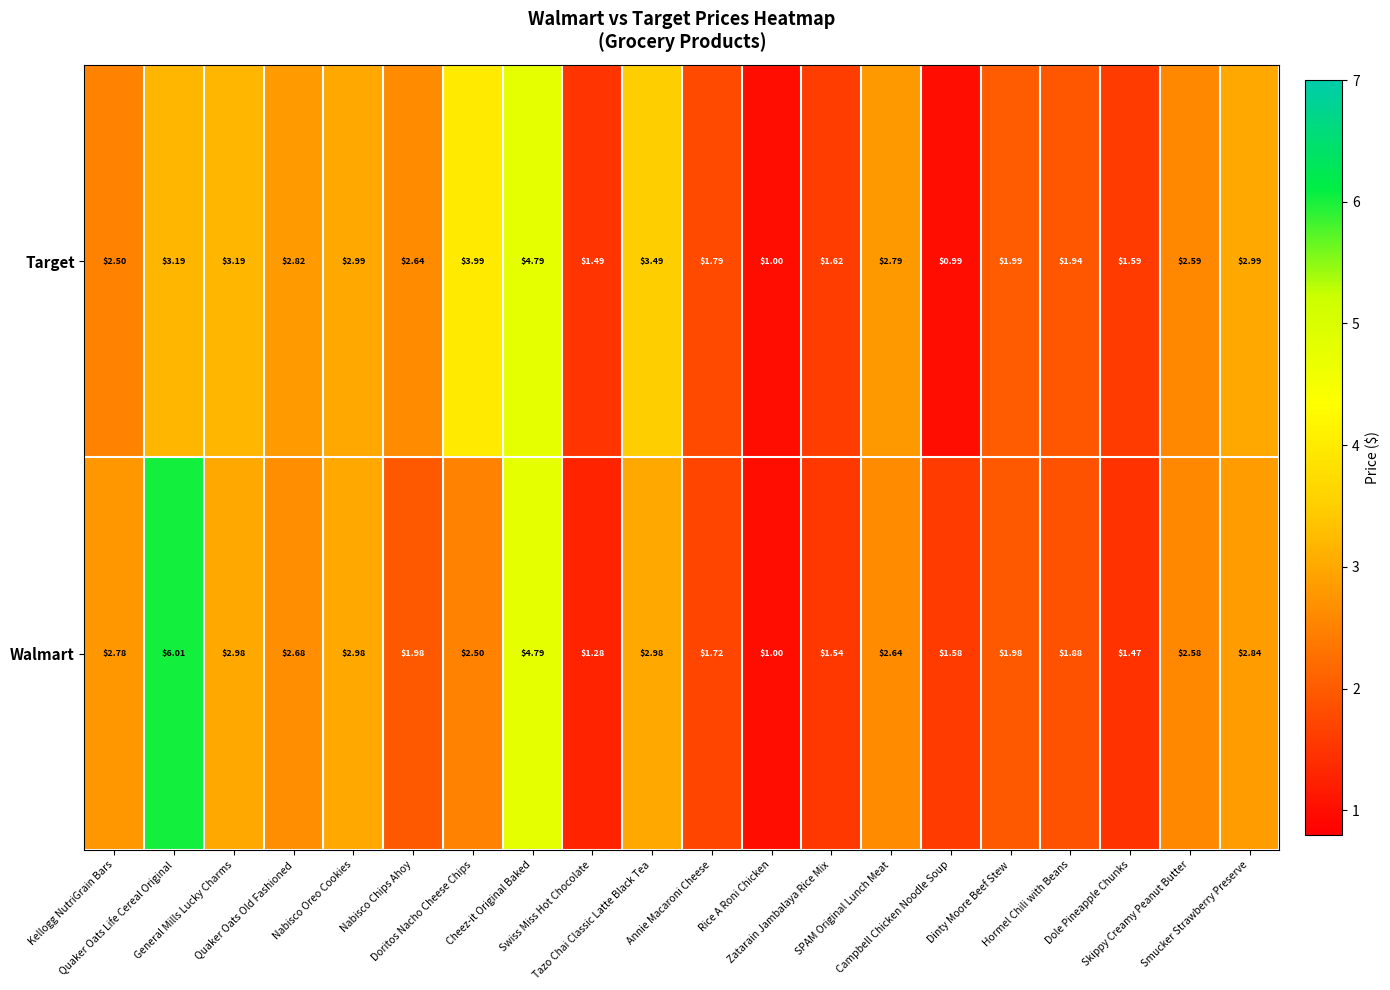

Which series has the largest total across all categories?

Target